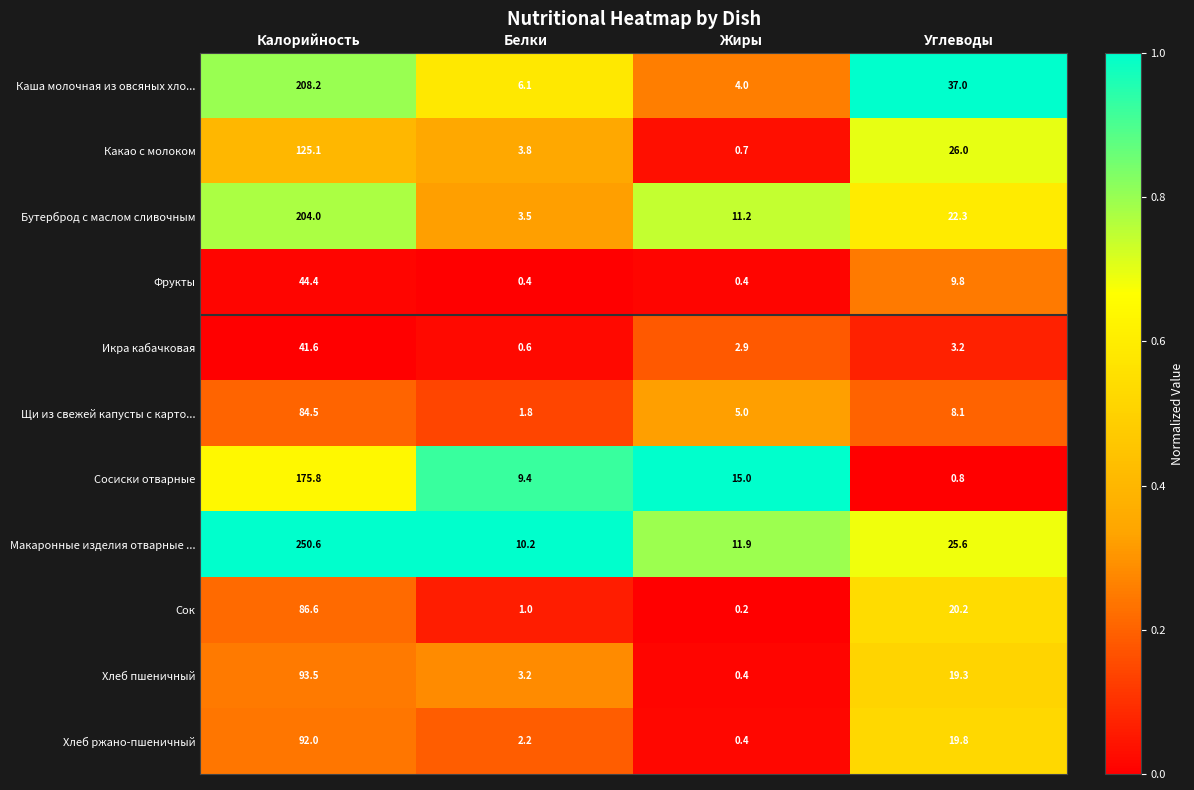

At which label is Сосиски отварные closest to 88?

Жиры